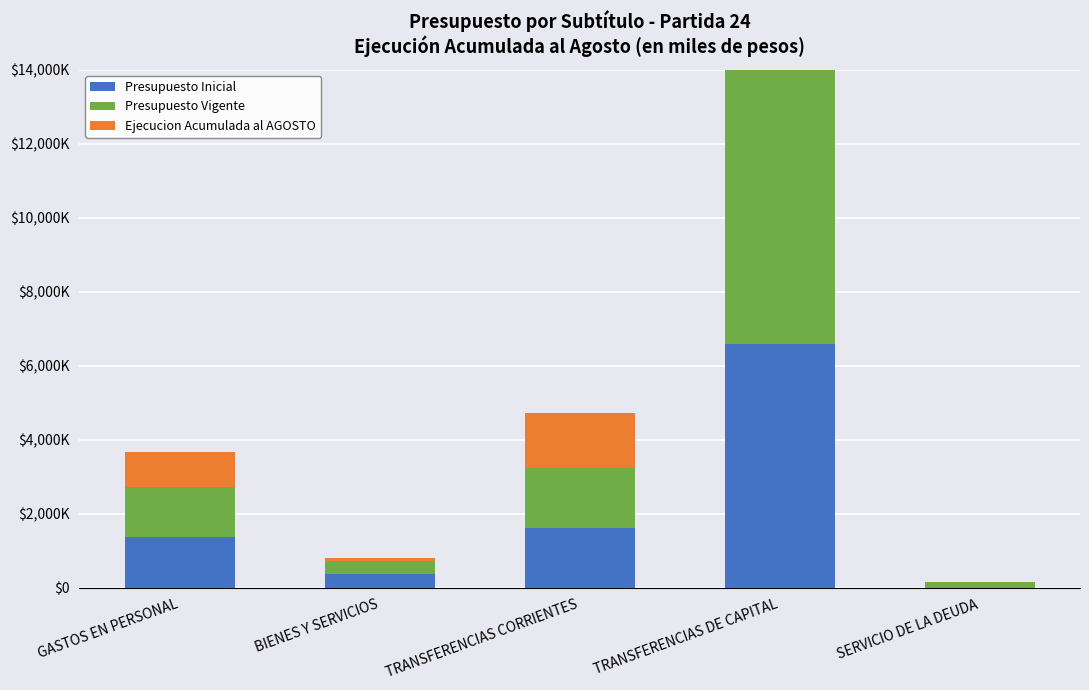

What is the label of the 5th bar from the left?

SERVICIO DE LA DEUDA